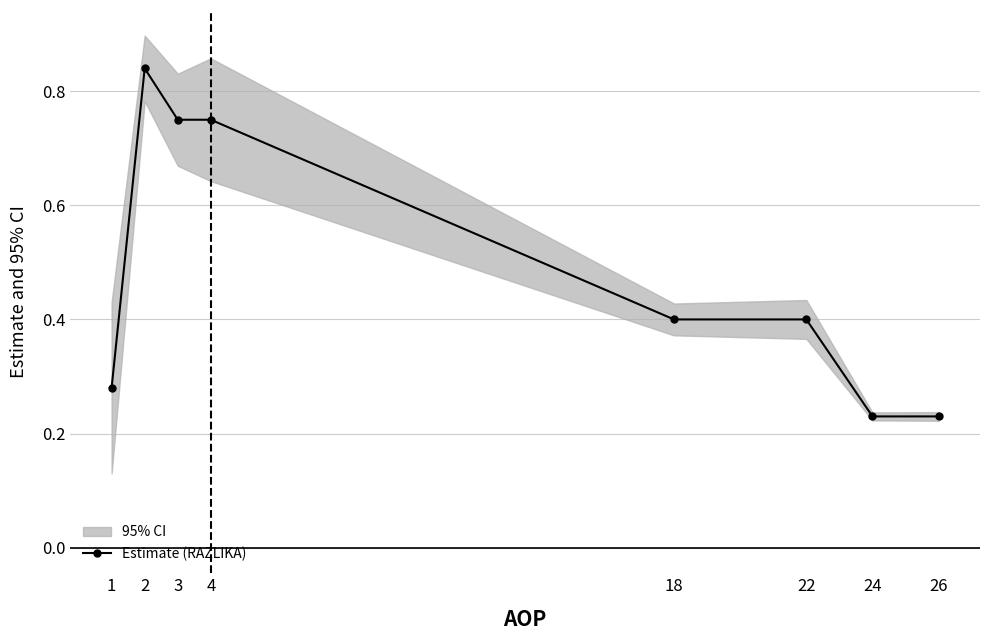

What is the value of the 2nd point from the left?

0.8